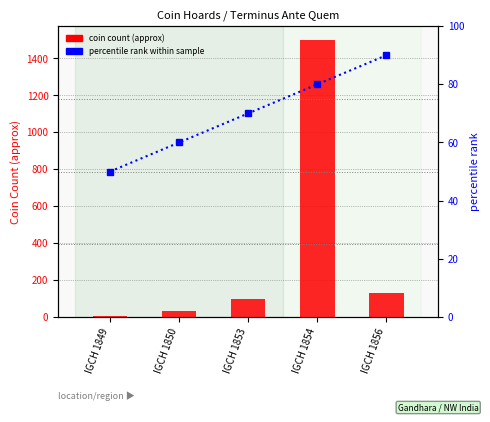

What is the total value across all series at IGCH 1856?

220